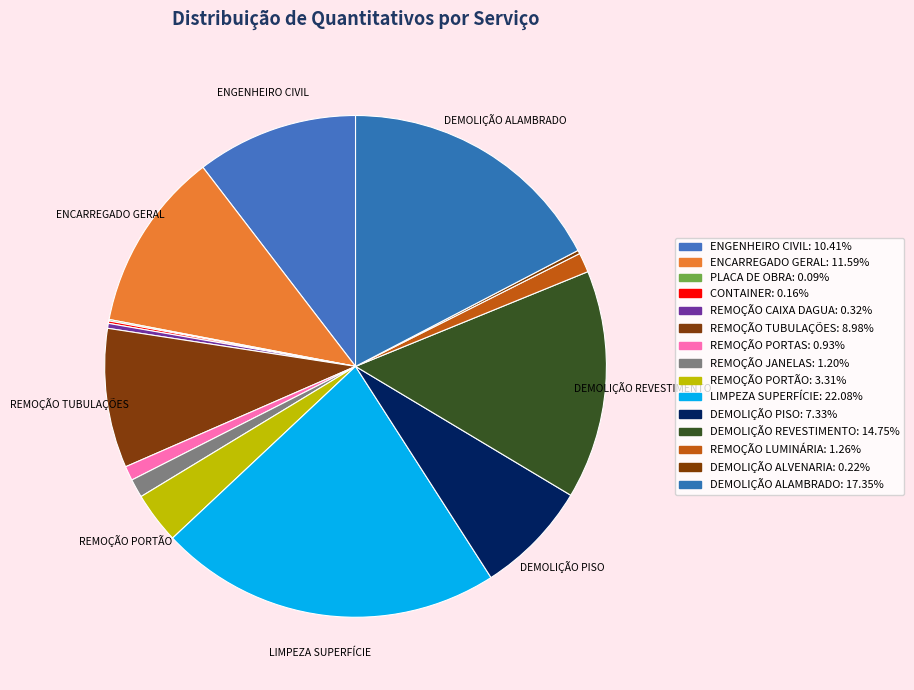

Approximately how many times larger is the value at REMOÇÃO PORTAS compared to DEMOLIÇÃO PISO?

0.1